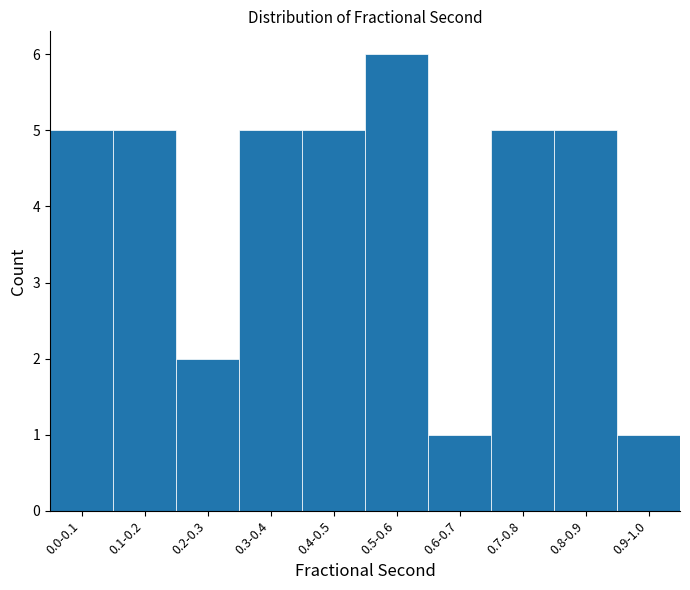

Reading left to right, transcribe all the data shown in this chart.

0.0-0.1=5	0.1-0.2=5	0.2-0.3=2	0.3-0.4=5	0.4-0.5=5	0.5-0.6=6	0.6-0.7=1	0.7-0.8=5	0.8-0.9=5	0.9-1.0=1